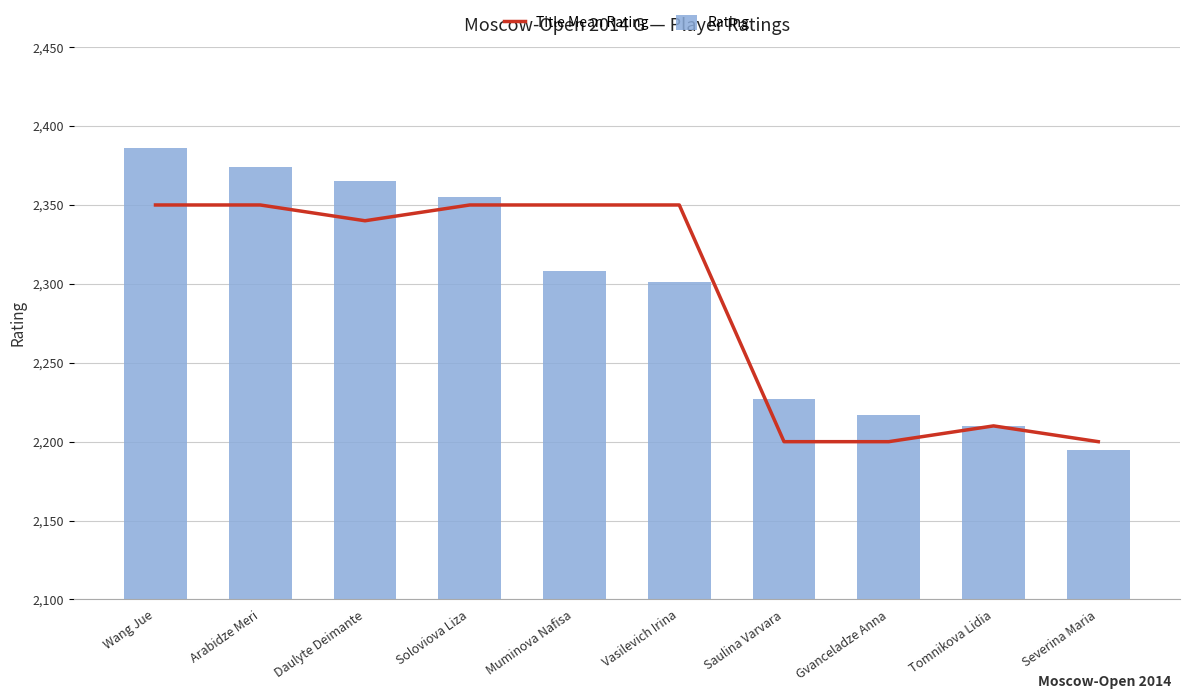

The Rating series shows 3208 at Saulina Varvara. True or false?

False